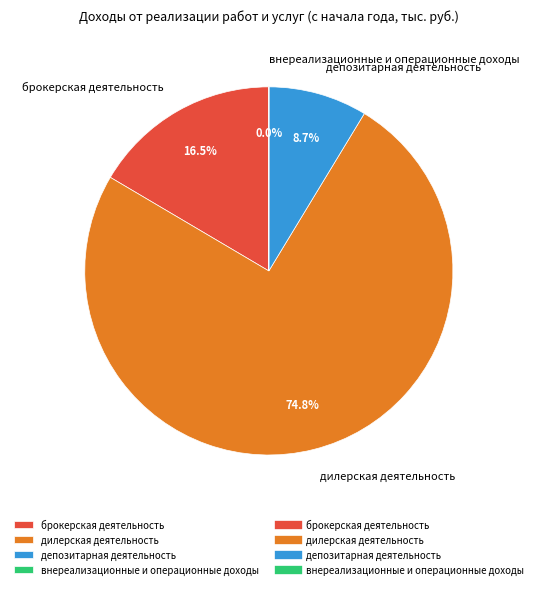

What portion of the pie excludes депозитарная деятельность?

91.3%